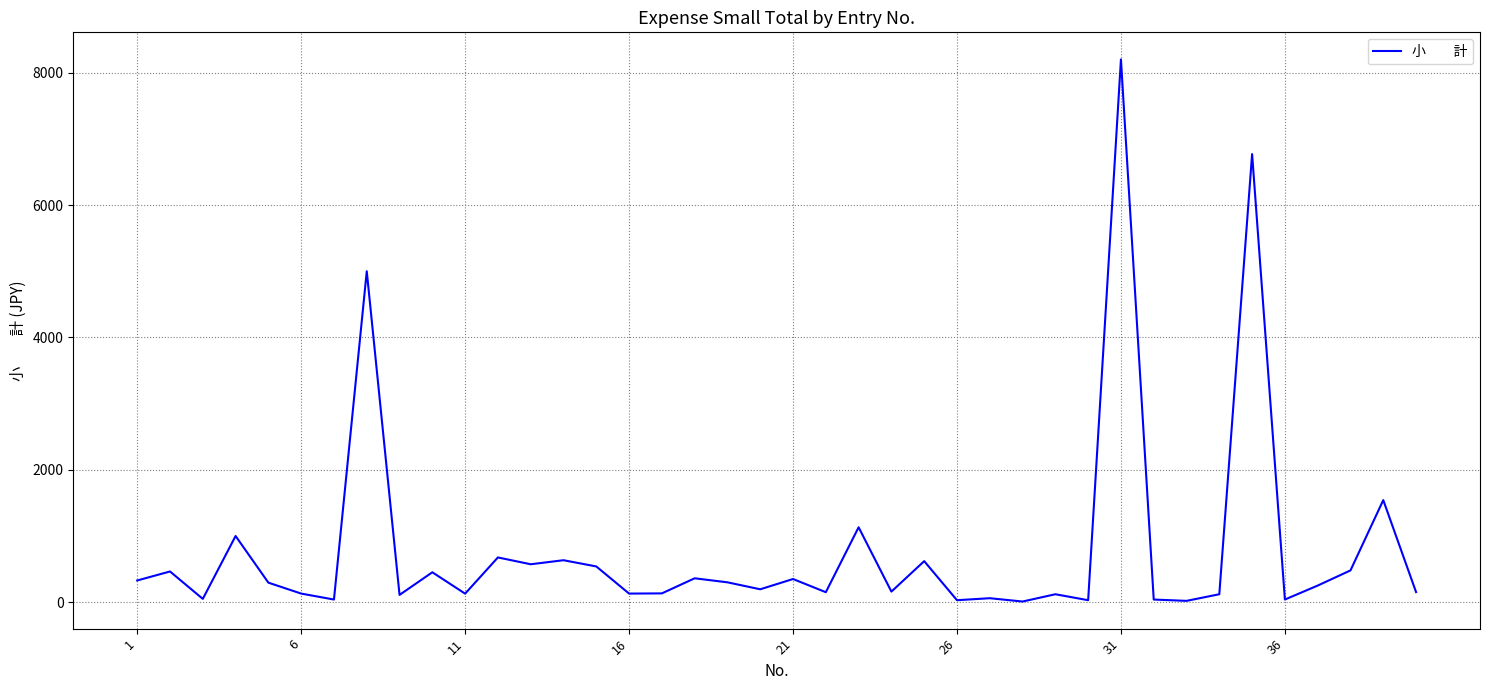

What is the maximum value shown in the chart?

8200